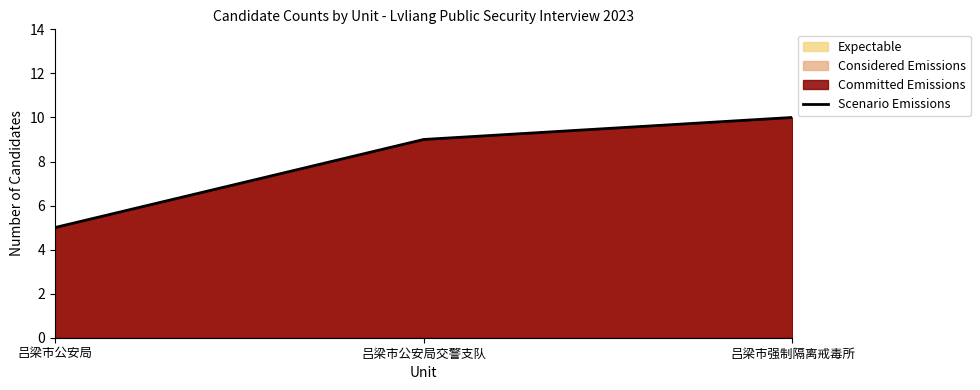

How many series are shown in this chart?

1